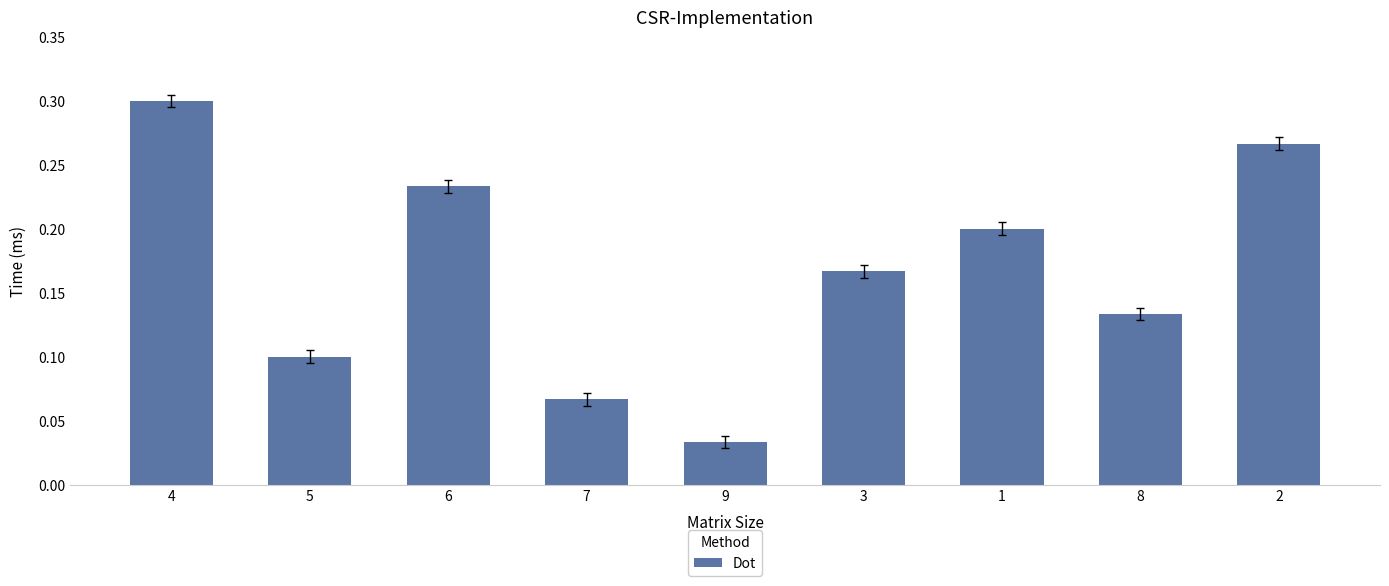

What is the label of the 3rd bar from the left?

6